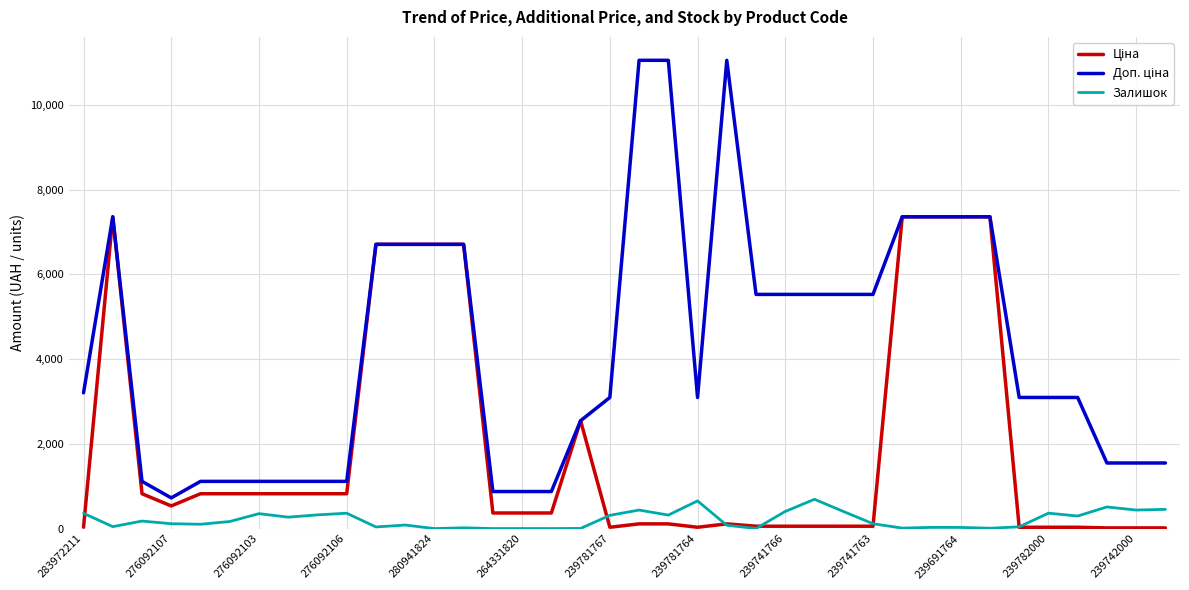

What is the greatest value displayed?

11055.0